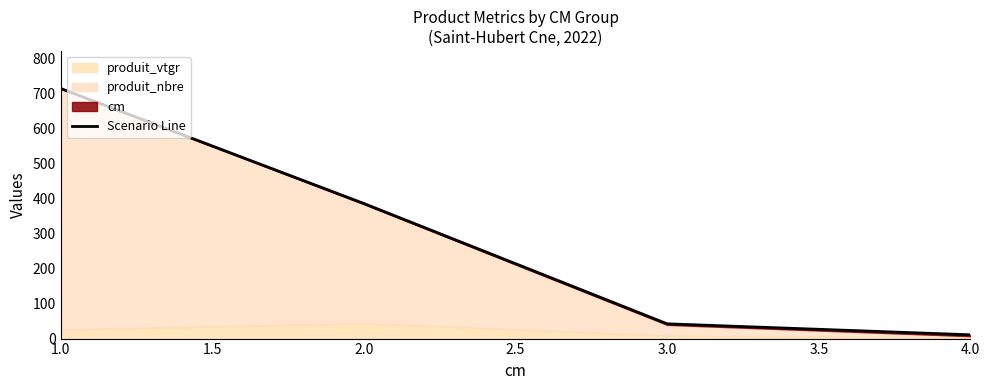

How many values are below 385?

2